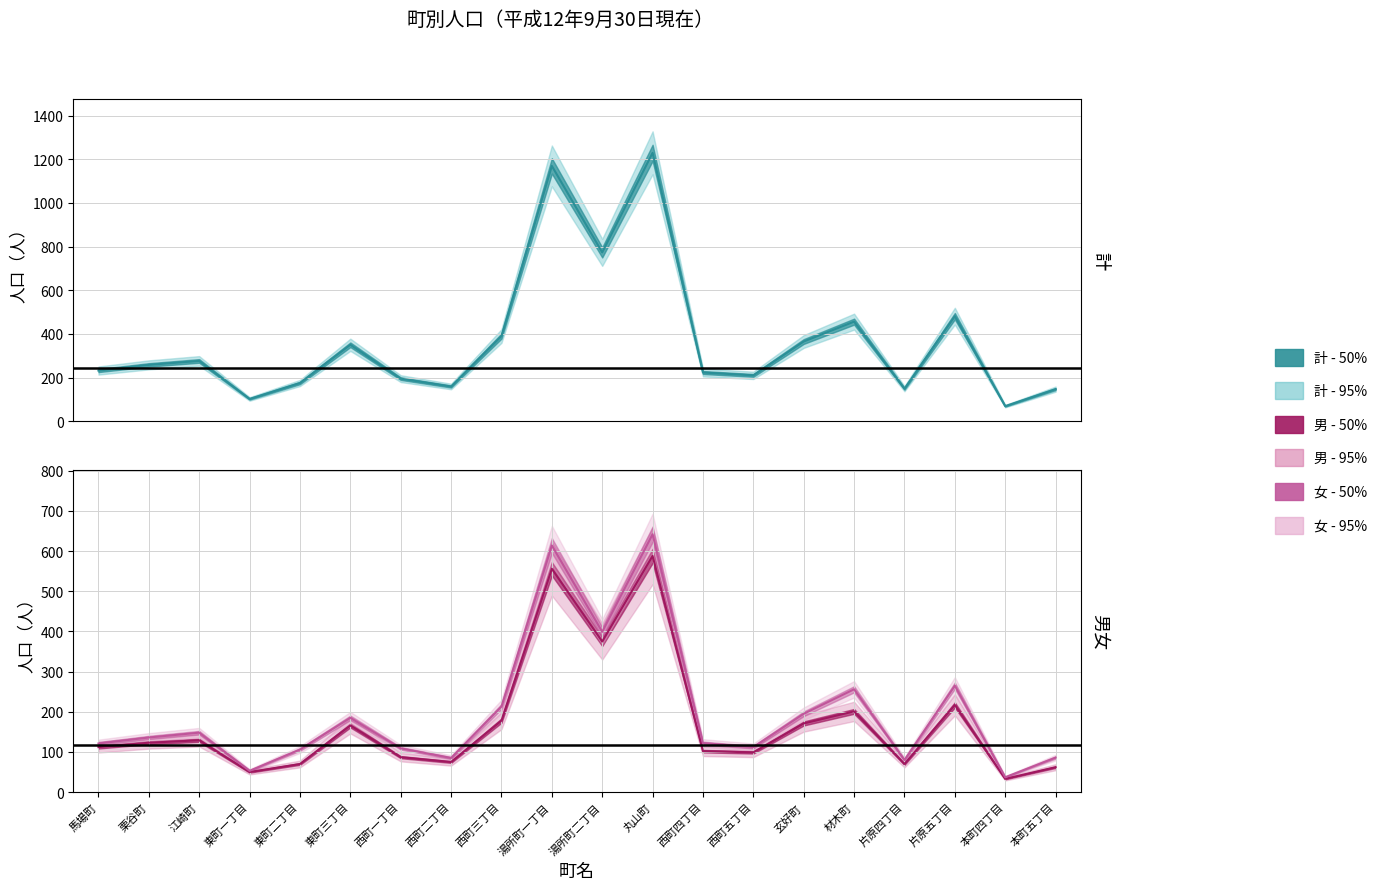

Where does the 計 series first go above 259?

江崎町